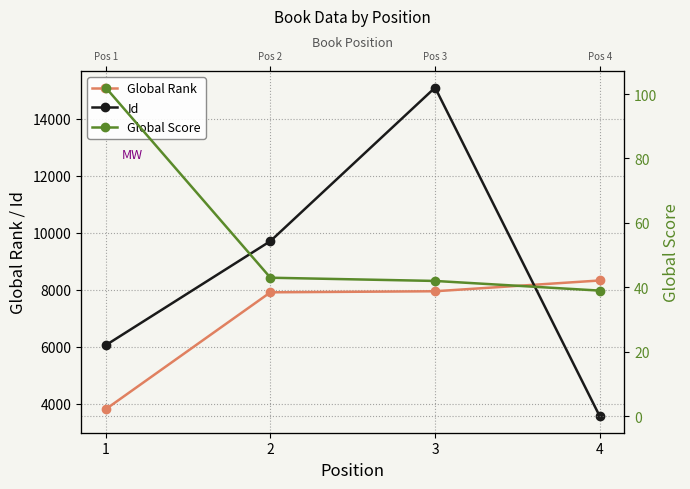

True or false: Global Score and Global Rank intersect in this chart.

False